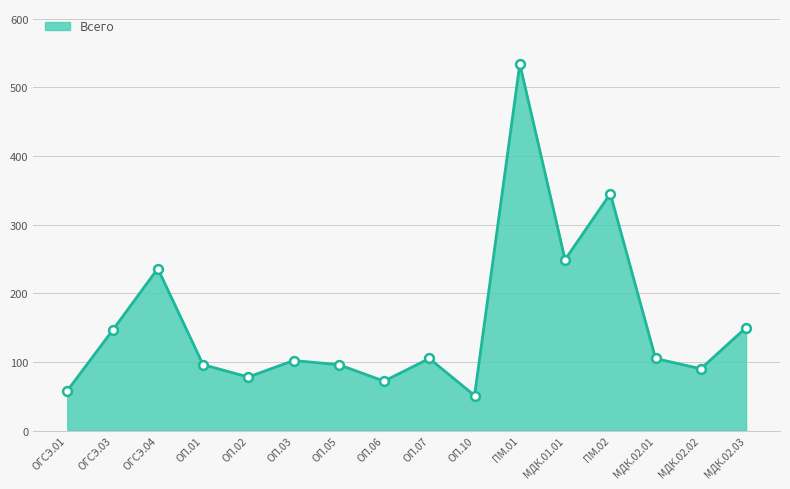

Which has a higher value, ОГСЭ.01 or ПМ.02?

ПМ.02